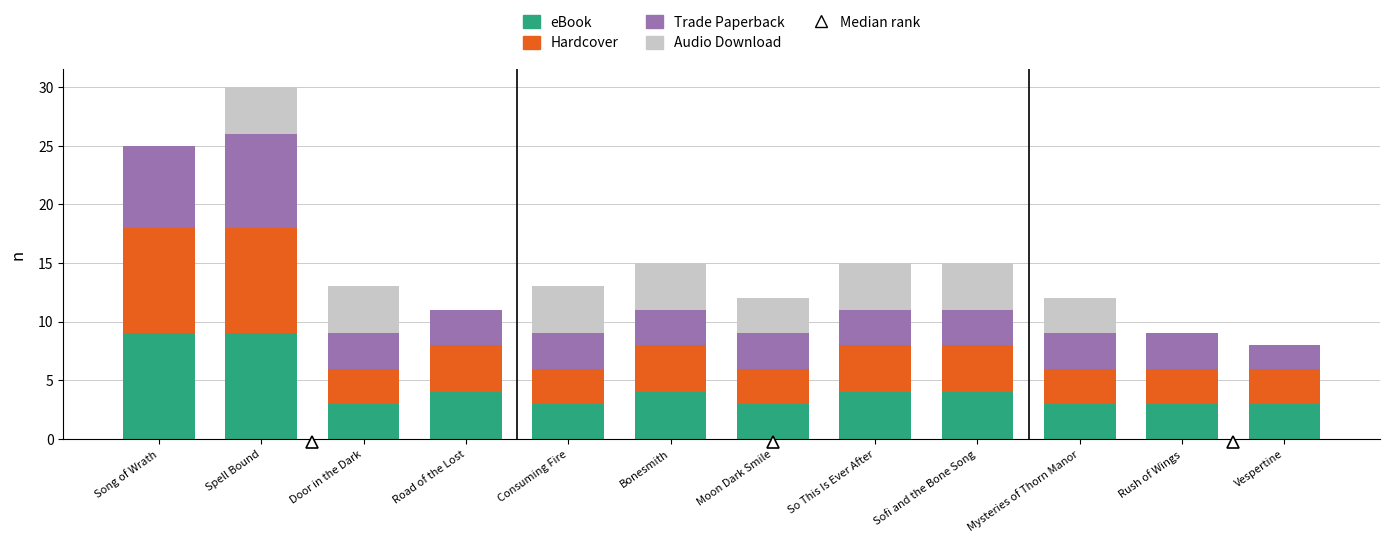

What is the approximate value of eBook at Sofi and the Bone Song?

4